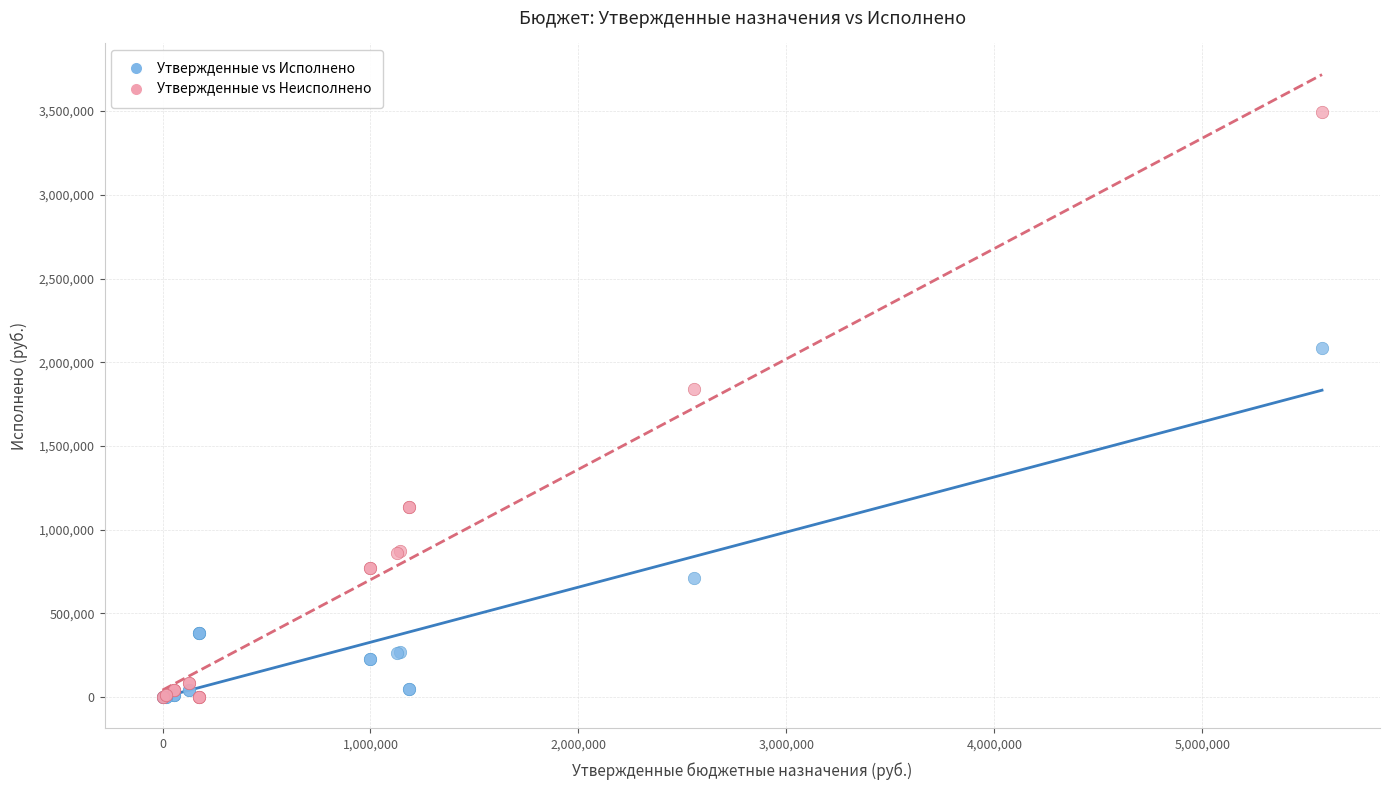

Across all series, what Y value is closest to 1745865?

1842435.5